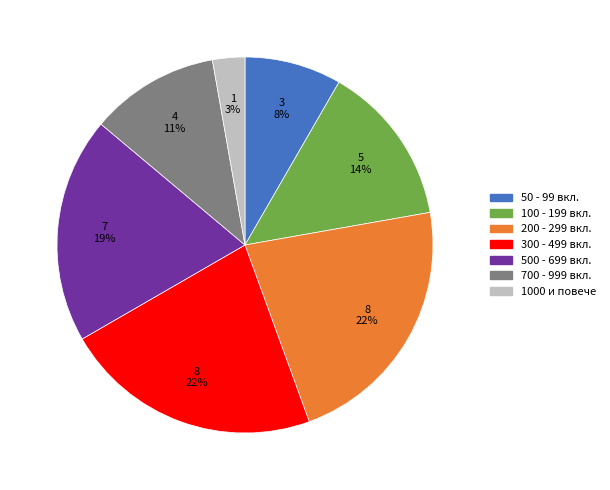

To the nearest percent, what is the average slice percentage?

14%